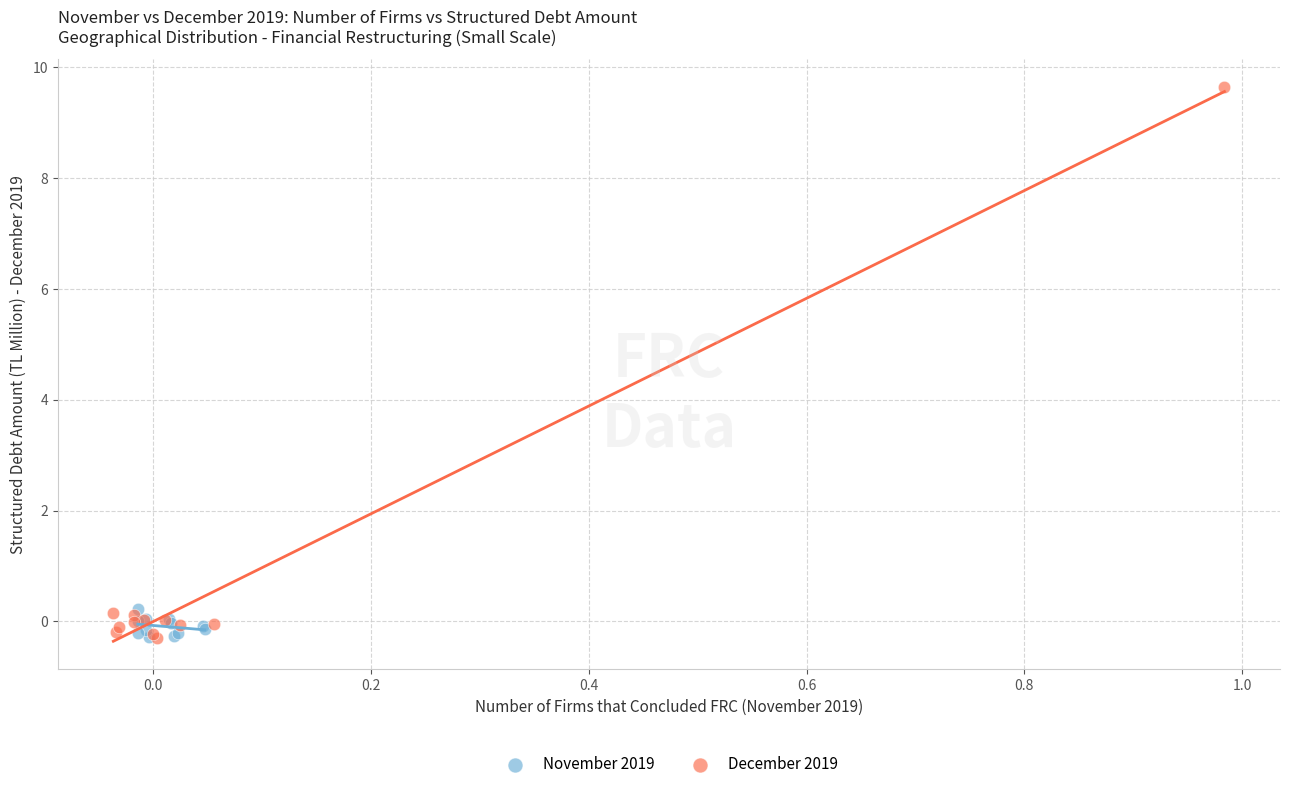

What are all the series names shown in the legend?

November 2019, December 2019